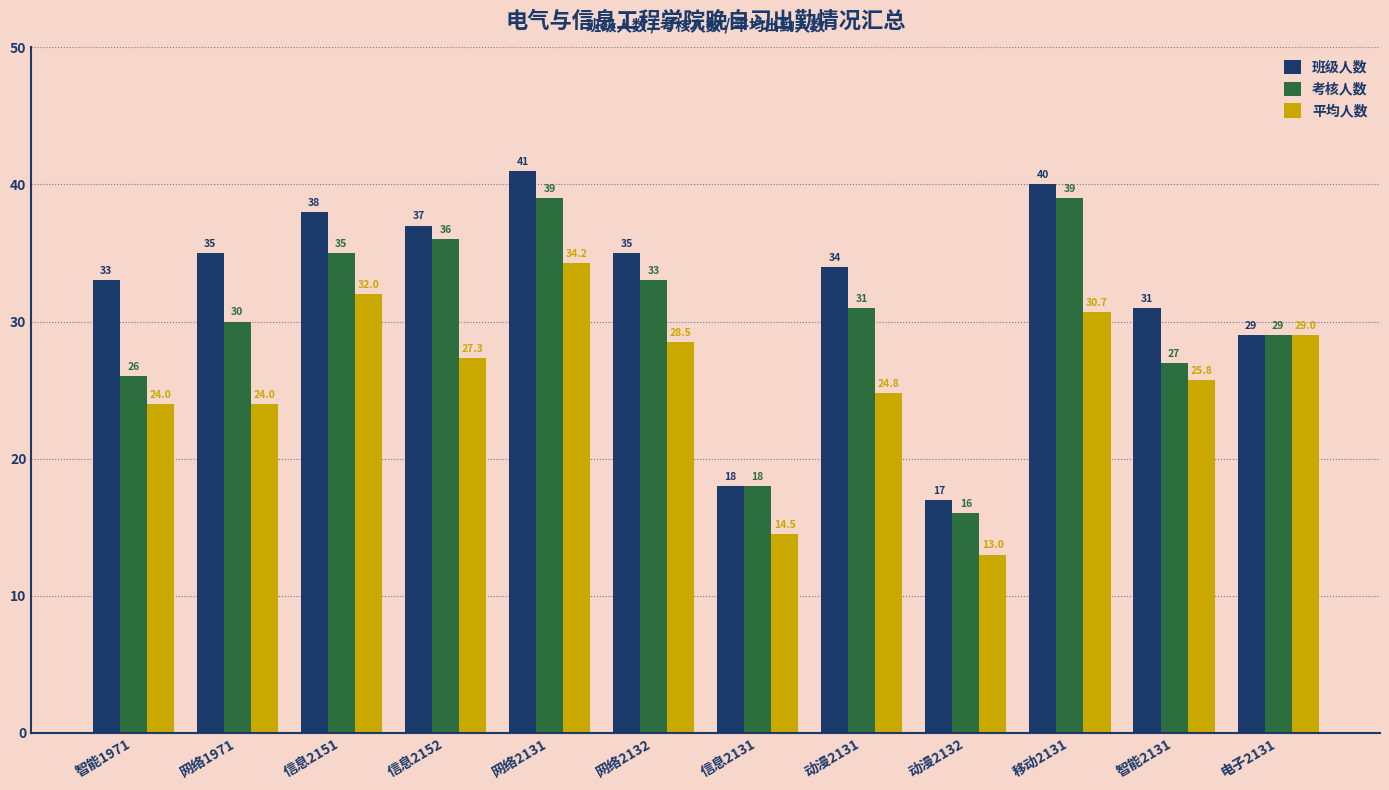

The 考核人数 series shows 30.0 at 网络1971. True or false?

True